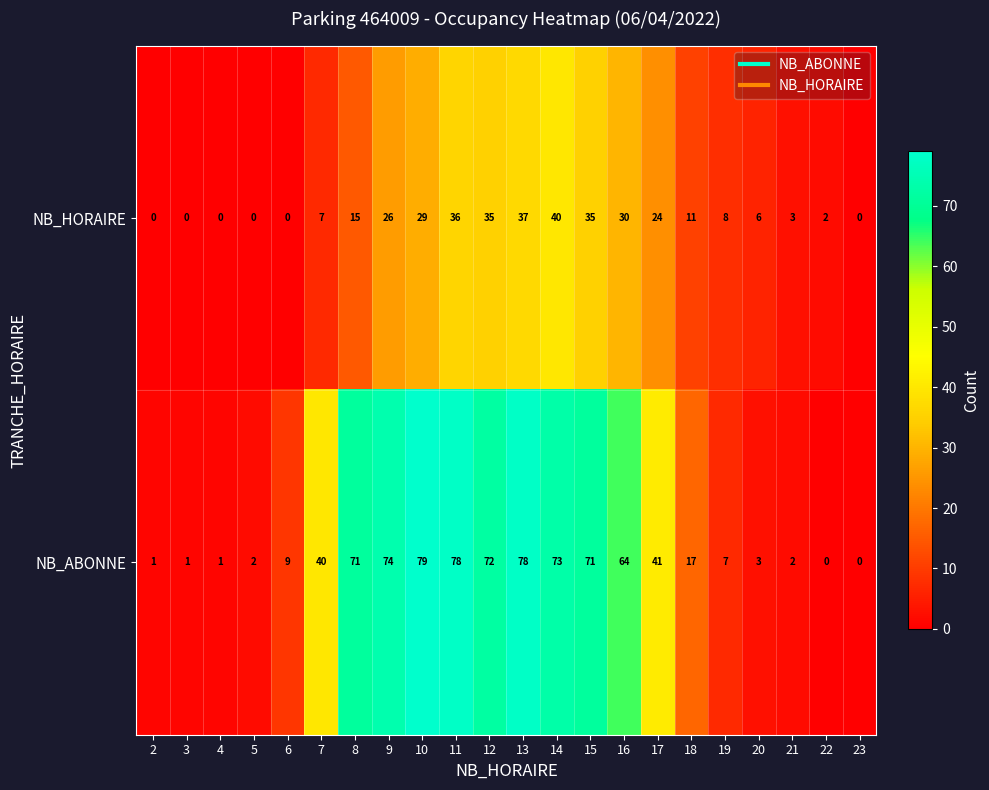

At which label does NB_HORAIRE reach its peak?

14